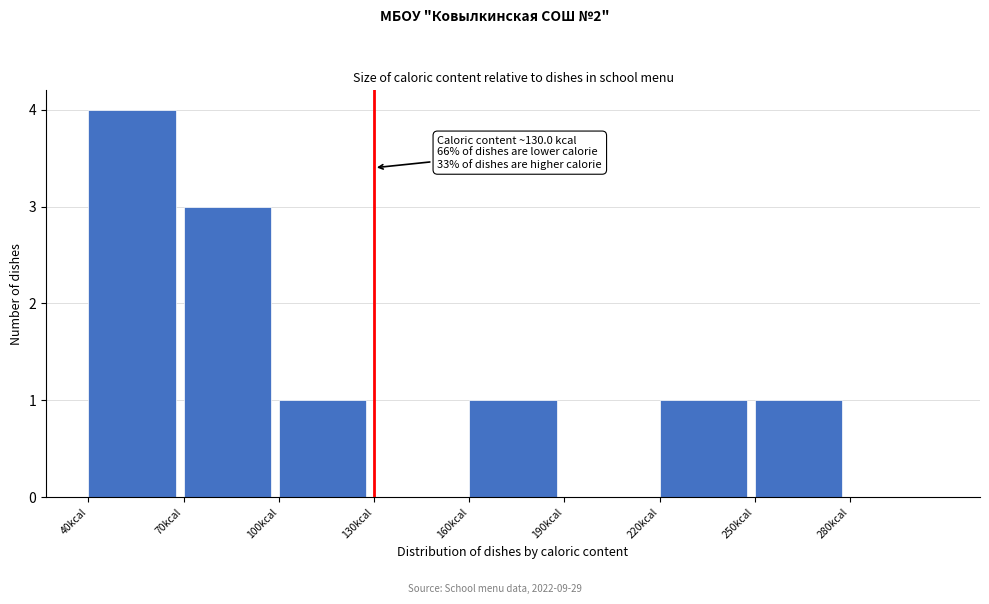

Over which range of the x-axis is the bar tallest?

40 to 70